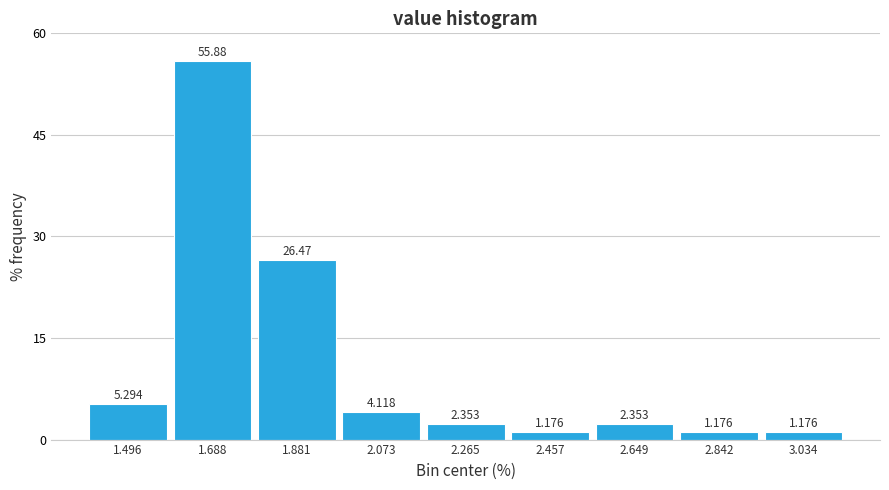

What is the height of the bar covering 1.78 to 1.98 on the x-axis? The bar edges are not printed on the chart, so give them approximately, as read against the axis.

26.471